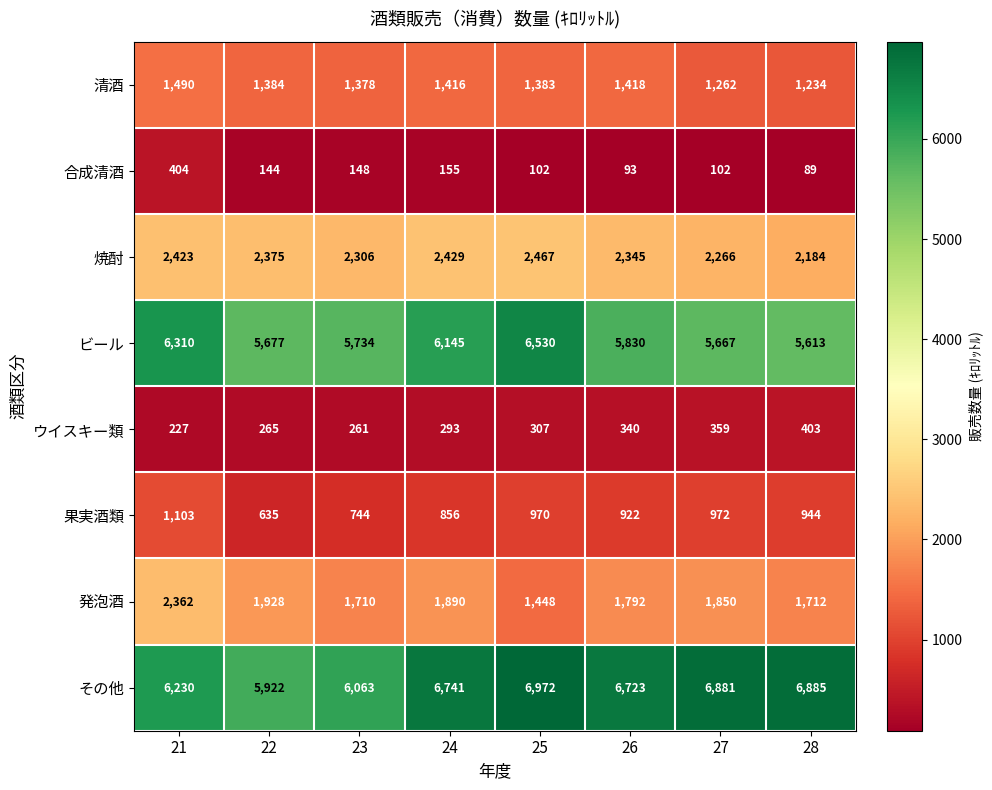

At which label does 焼酎 first exceed 2375?

21